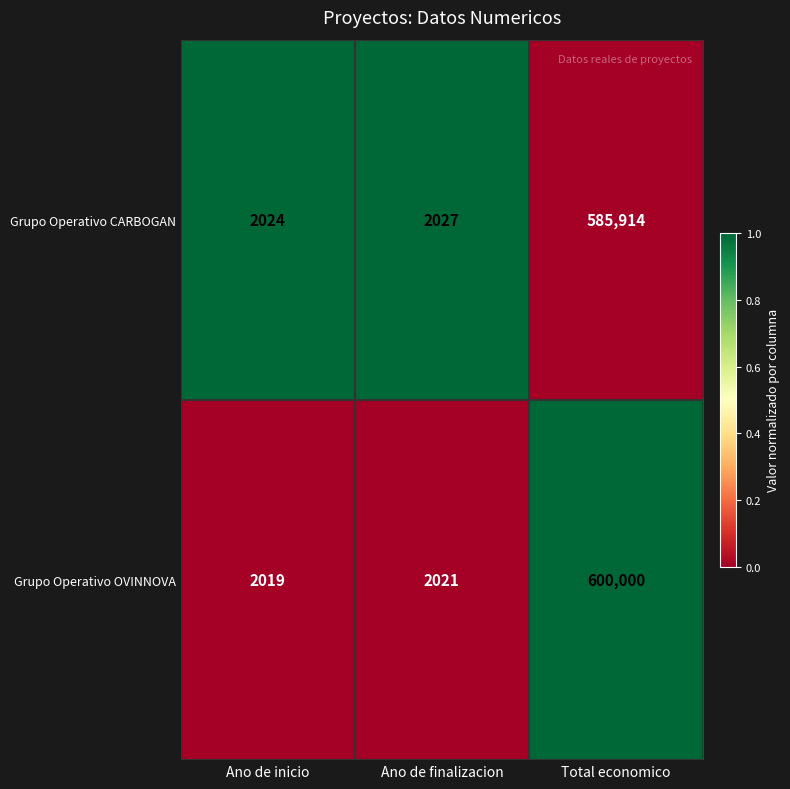

Which series changed the most between Ano de inicio and Total economico?

Grupo Operativo OVINNOVA